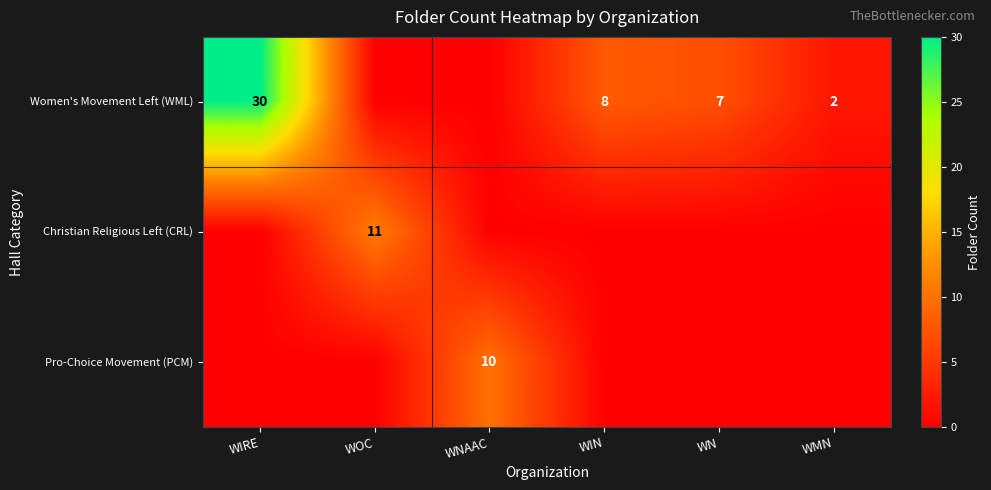

What is the sum of the Women's Movement Left (WML) values at WIRE and WMN?

32